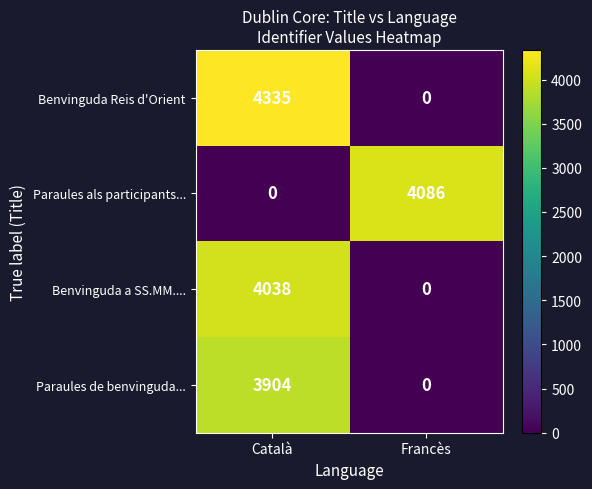

The value of Benvinguda Reis d'Orient at Català is 1690. True or false?

False